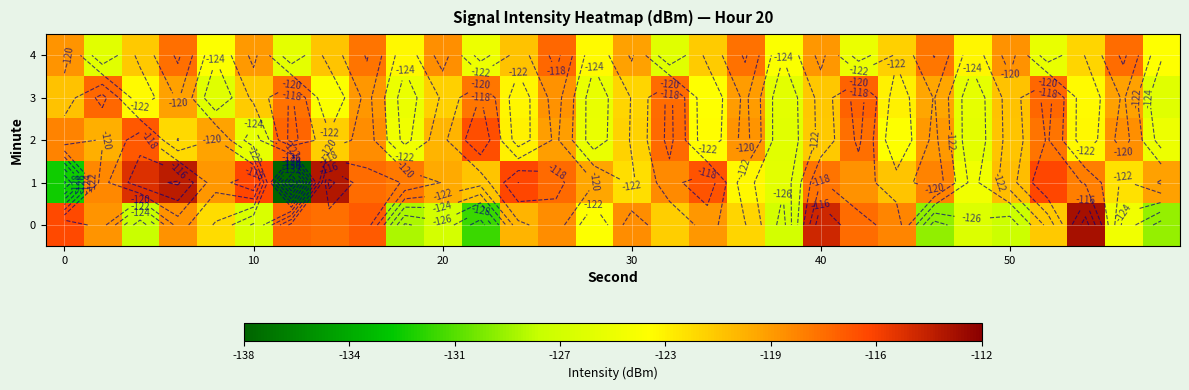

What is the lowest value of the 3 series?

-125.9